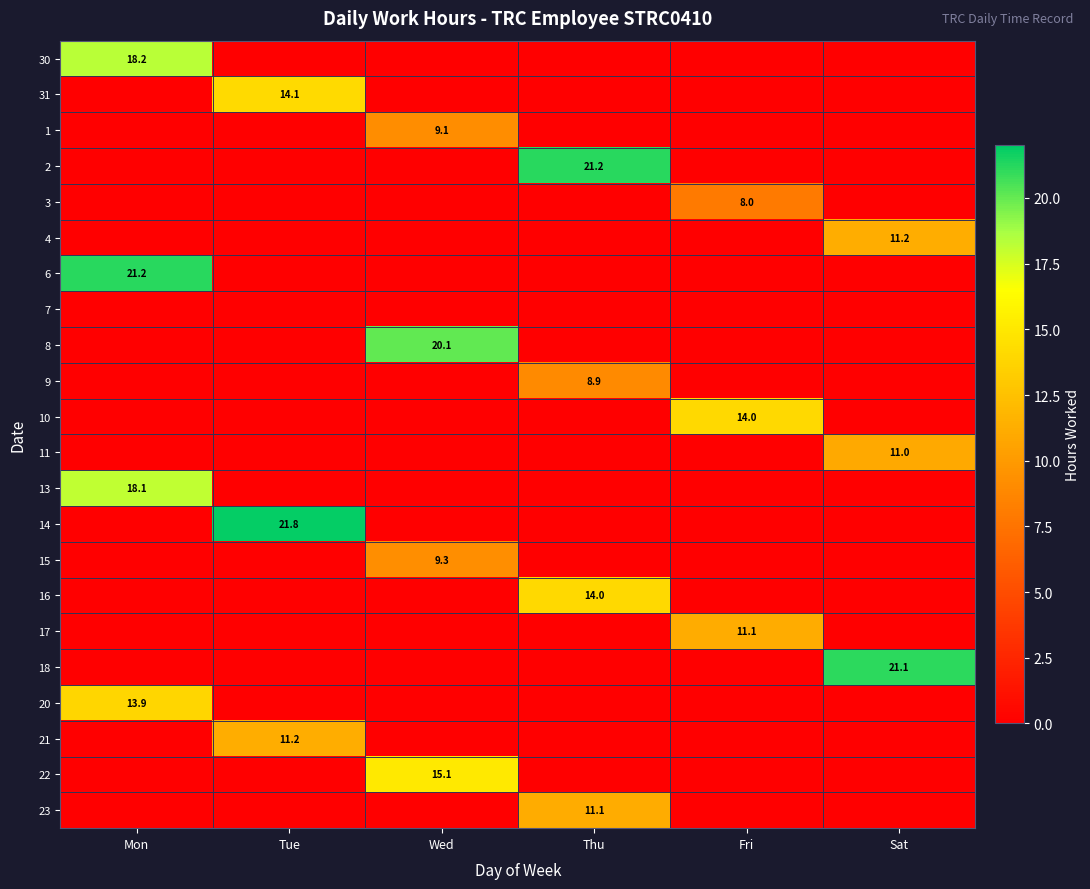

The value of 10 at Fri is 14.0. True or false?

True